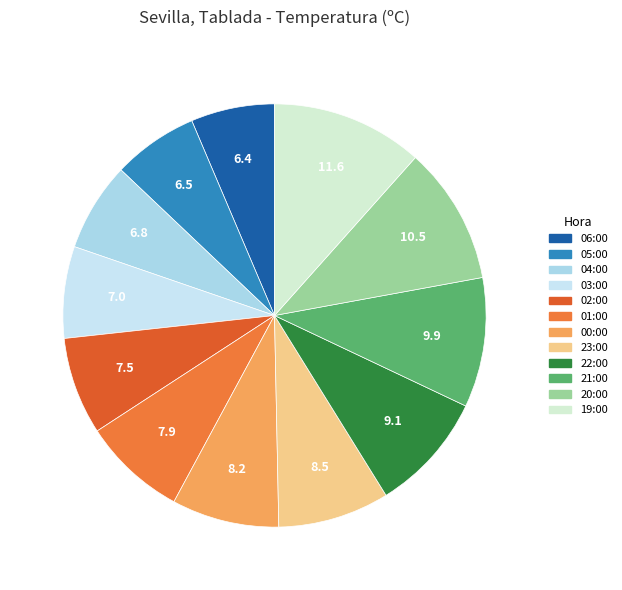

How many slices are in this pie chart?

12